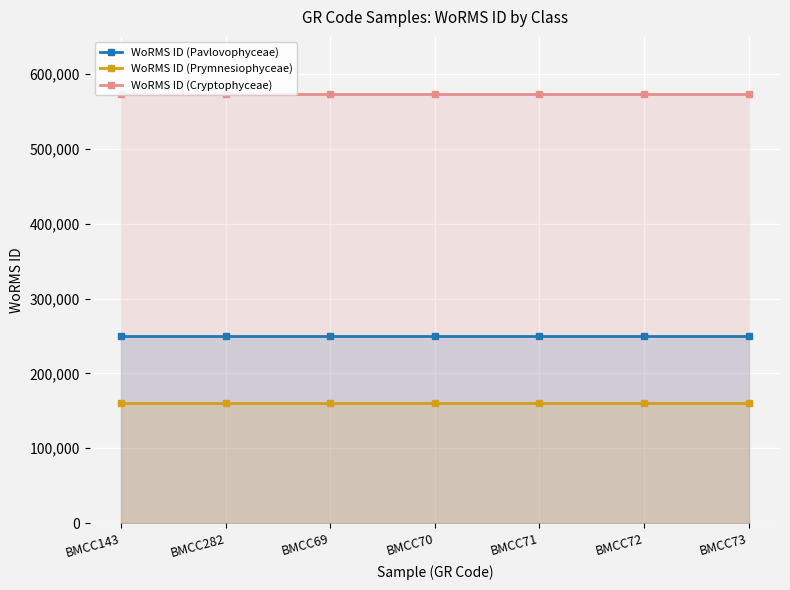

Count the number of data series in this chart.

3